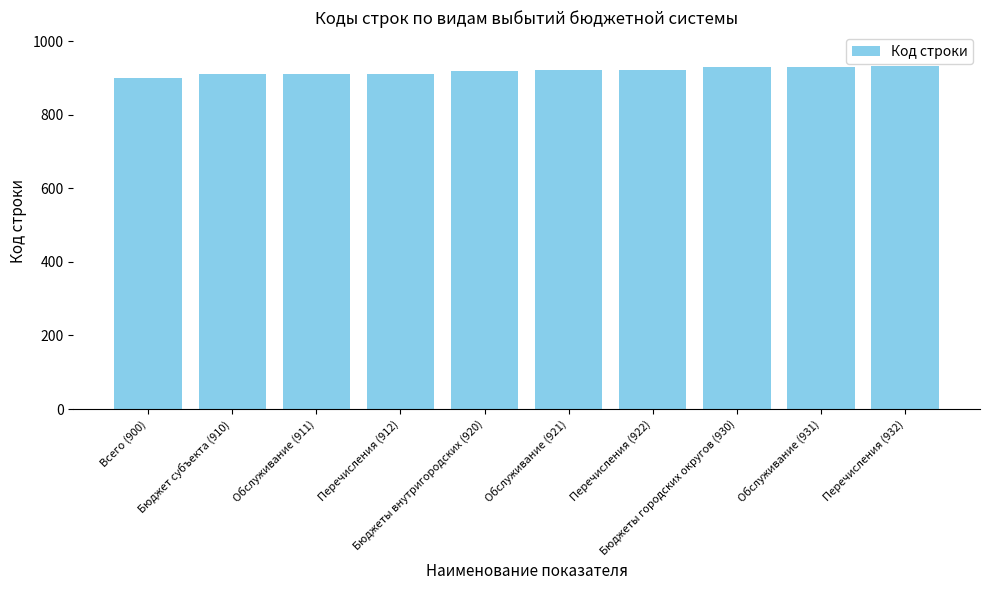

True or false: the data shows 483 at Бюджеты внутригородских (920).

False